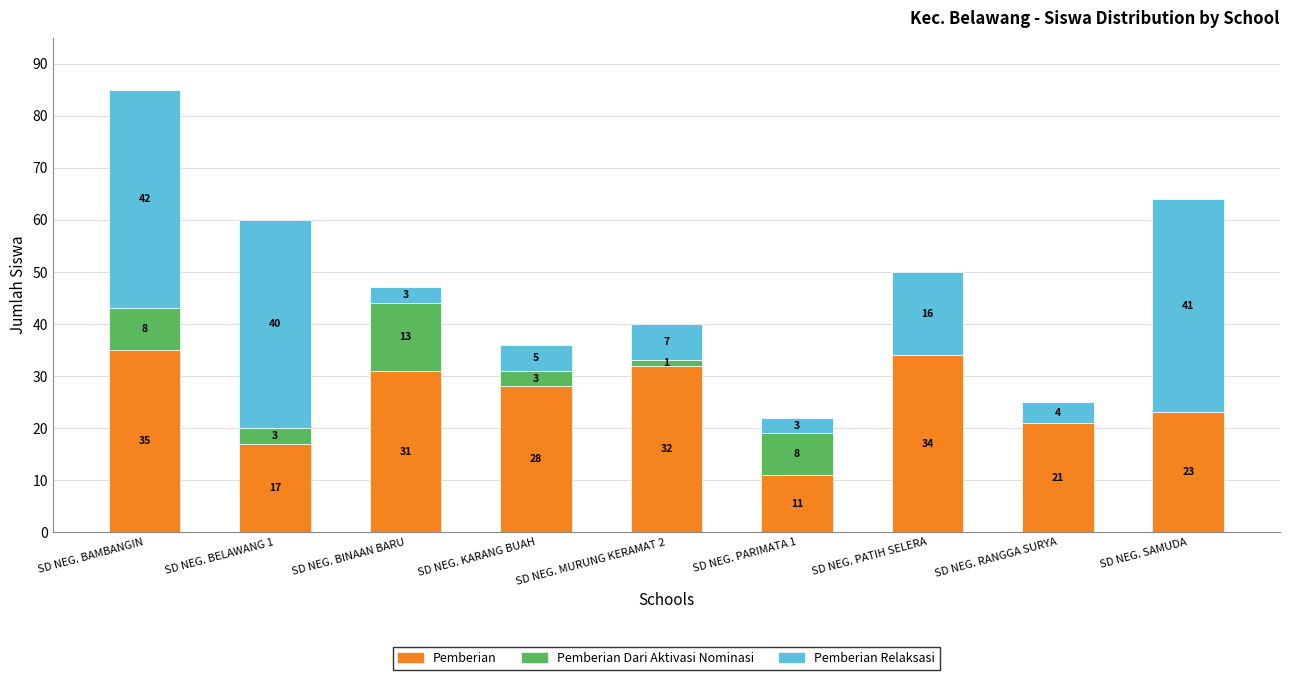

What is the maximum value for Pemberian?

35